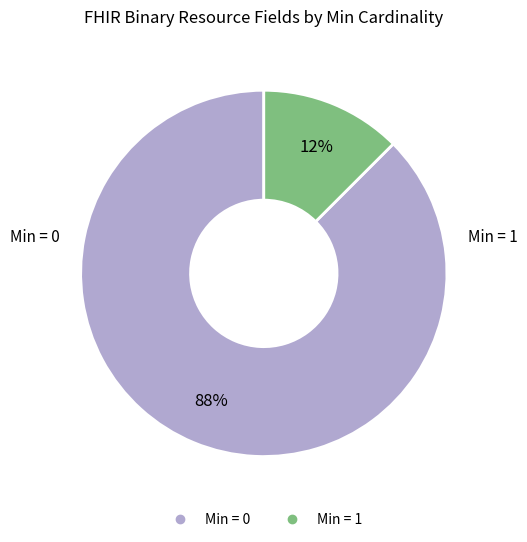

To the nearest percent, what is the average slice percentage?

50%